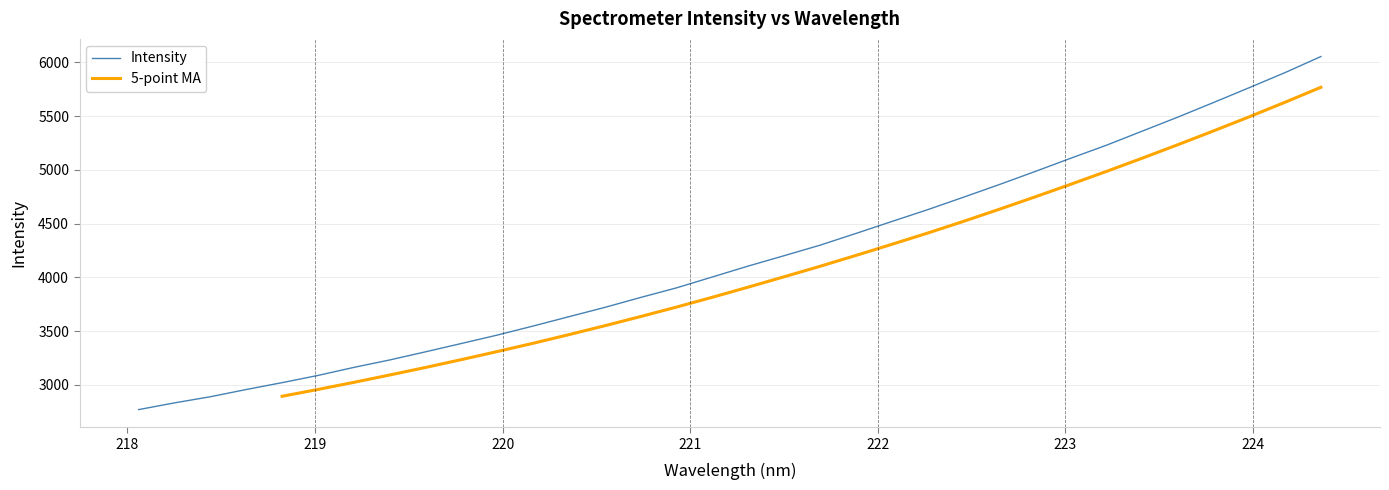

Reading left to right, list all the values displayed in this chart.

2768.6	2831.1	2888.3	2955.5	3019.5	3086.6	3161.5	3230.6	3306.5	3384.0	3462.2	3546.4	3633.4	3719.9	3812.4	3901.7	4003.0	4104.5	4200.8	4298.3	4407.2	4518.2	4628.2	4744.0	4861.7	4983.2	5107.4	5228.8	5359.9	5491.1	5627.3	5765.7	5906.0	6055.2